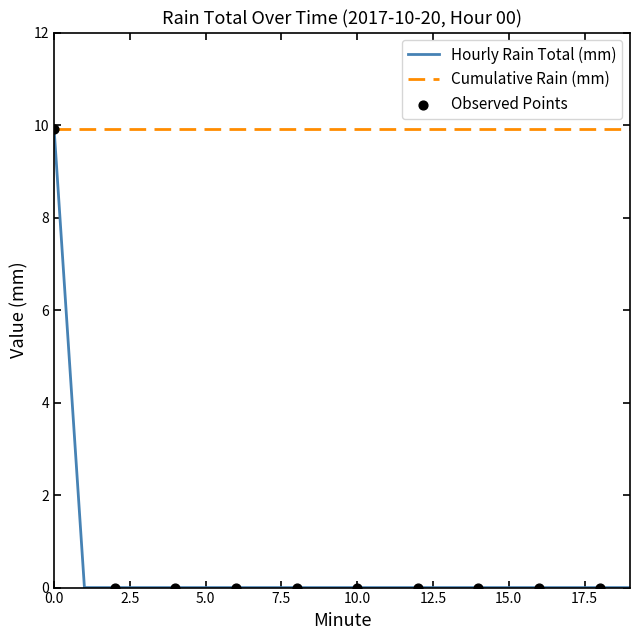

Which series has the largest total across all categories?

Cumulative Rain (mm)